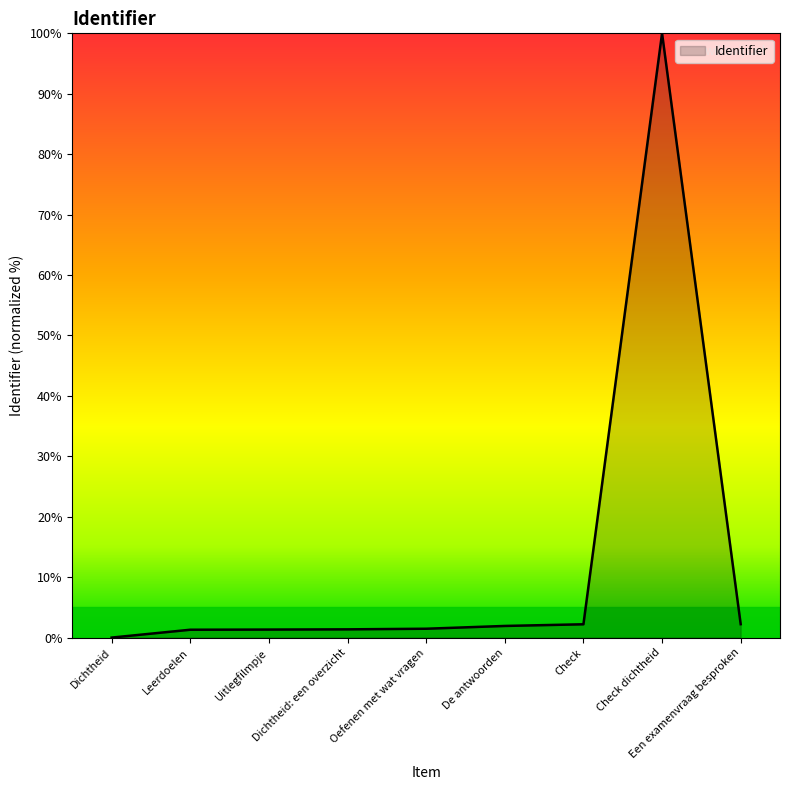

What is the greatest value displayed?

100.0